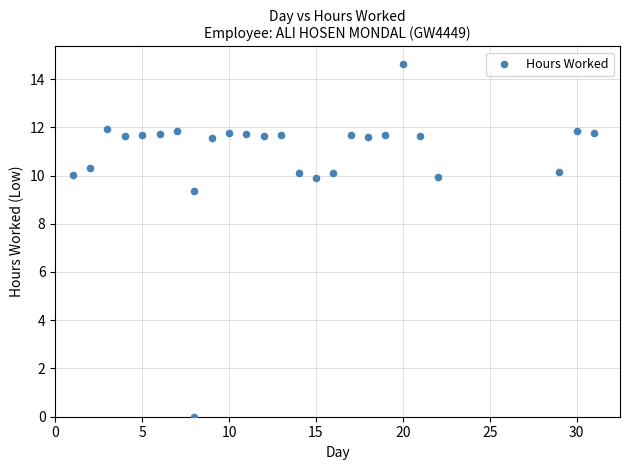

What Y value in the scatter plot is closest to 7?

9.4